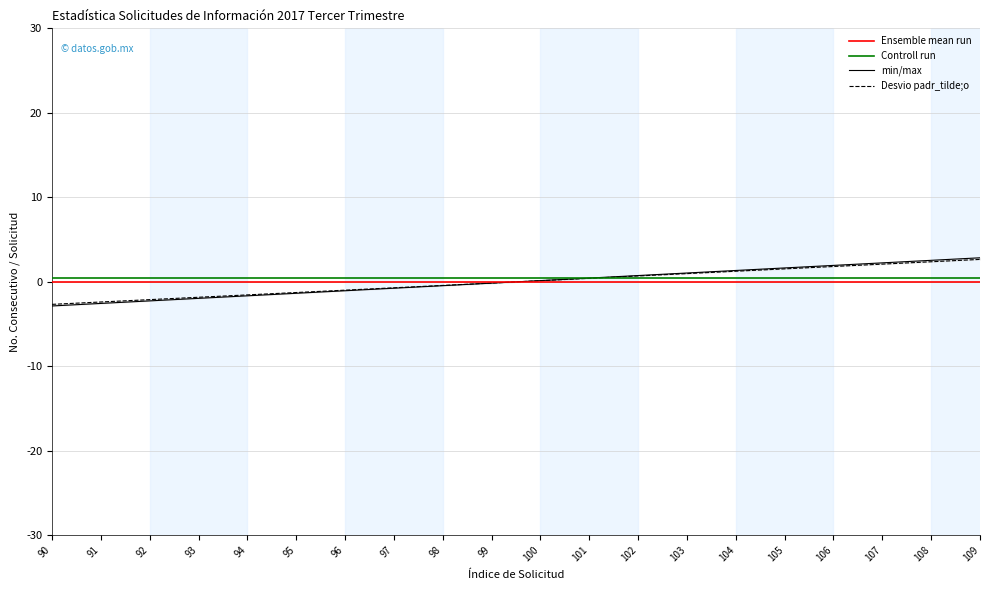

What value does the min/max series have at 100?

0.1